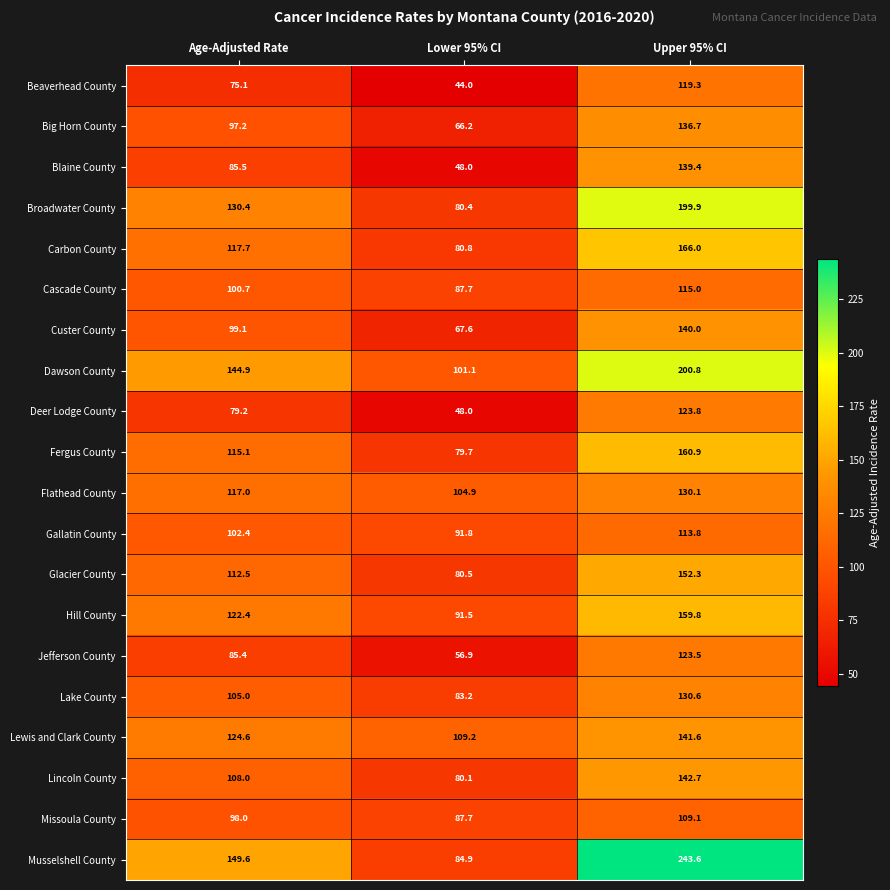

What is the sum of the Musselshell County values at Age-Adjusted Rate and Lower 95% CI?

234.5